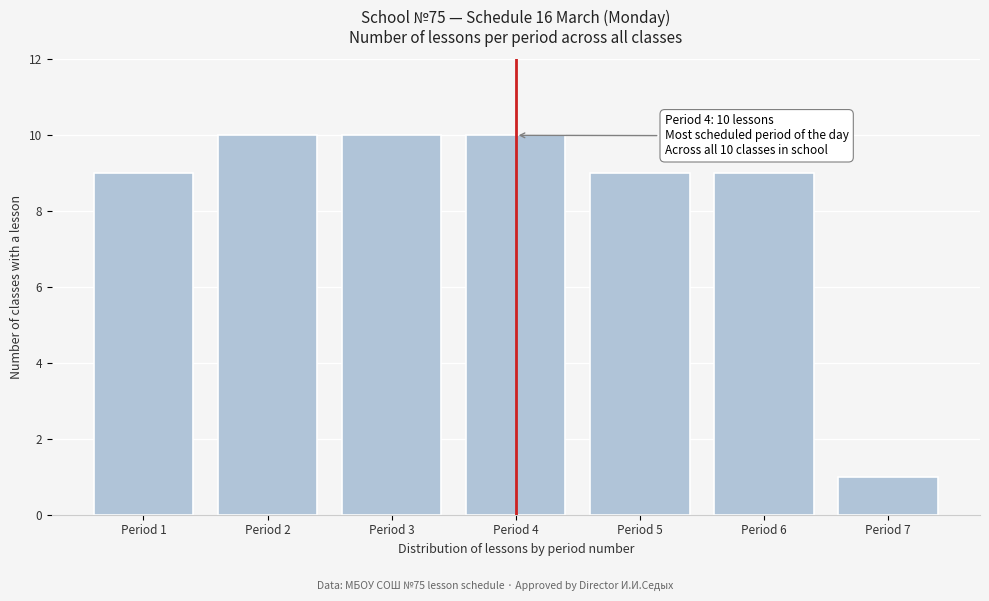

Reading right to left, list all the values displayed in this chart.

Period 7=1	Period 6=9	Period 5=9	Period 4=10	Period 3=10	Period 2=10	Period 1=9